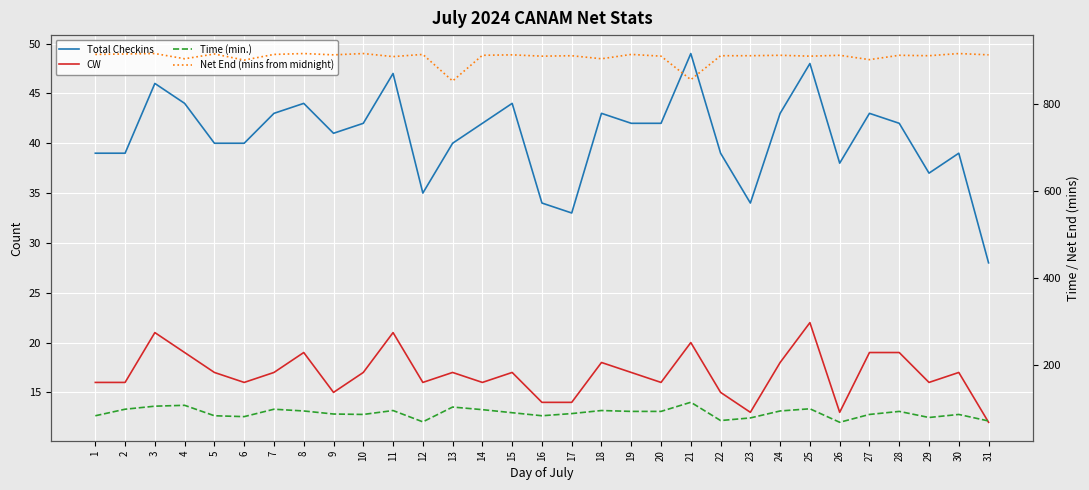

What is the approximate value of CW at 16, to the nearest 10?

10